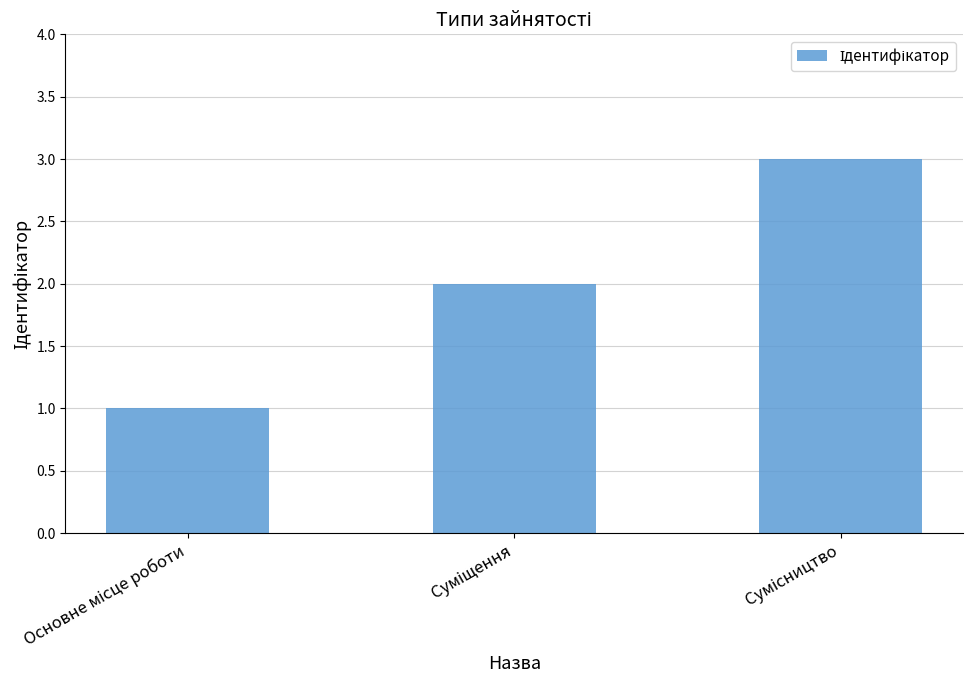

Does the chart contain any negative values?

No